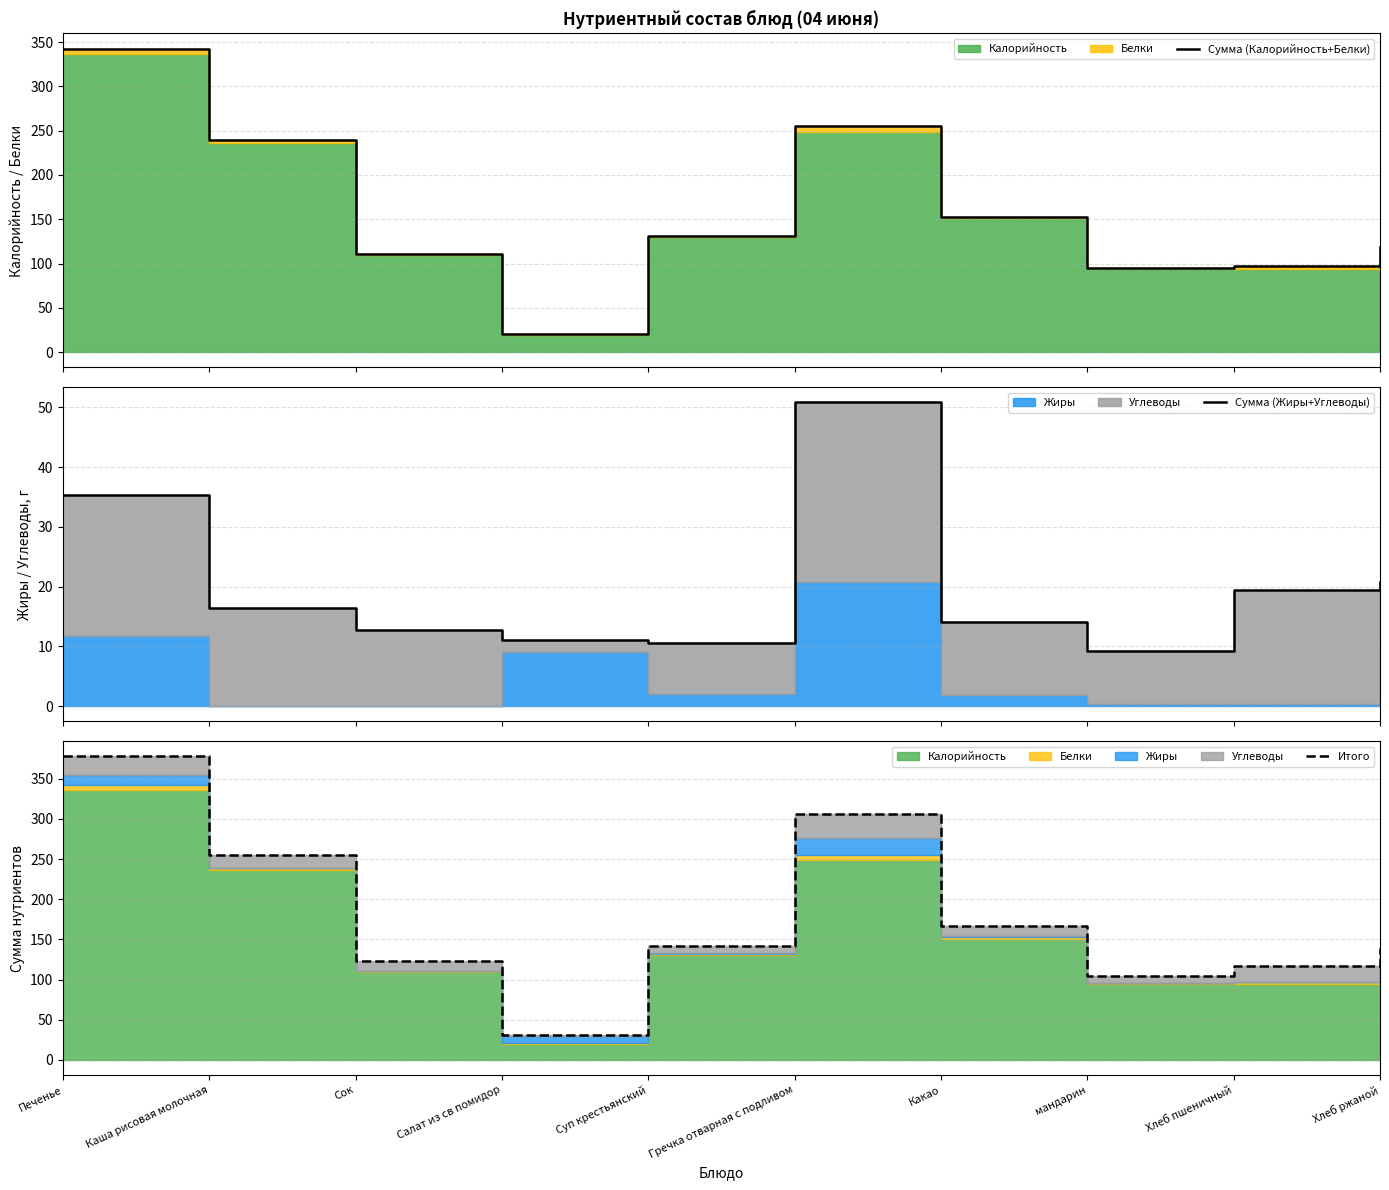

Is the value of Сумма (Жиры+Углеводы) at Хлеб пшеничный greater than the value of Итого at Какао?

No